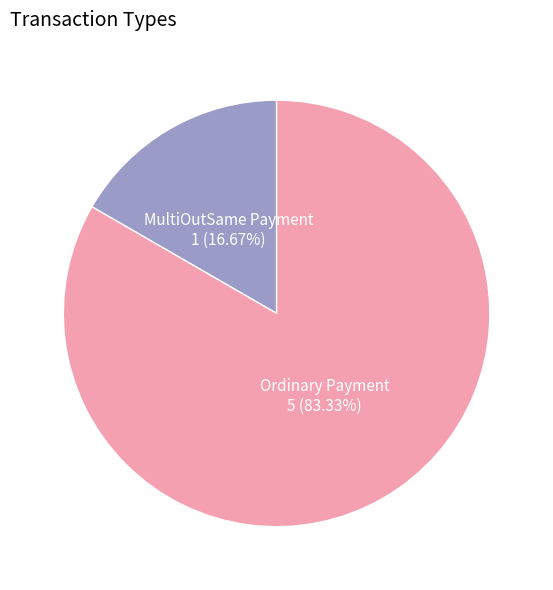

Is there a majority slice in this chart?

Yes